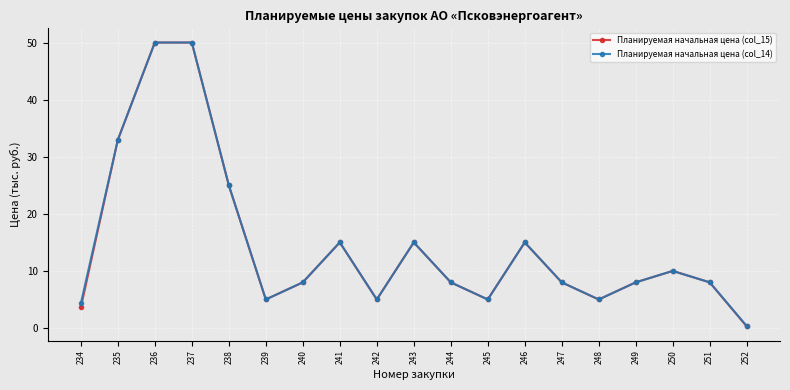

Reading left to right, what are all the values shown in this chart?

Планируемая начальная цена (col_15): 234=3.6	235=33.0	236=50.0	237=50.0	238=25.0	239=5.0	240=8.0	241=15.0	242=5.0	243=15.0	244=8.0	245=5.0	246=15.0	247=8.0	248=5.0	249=8.0	250=10.0	251=8.0	252=0.3
Планируемая начальная цена (col_14): 234=4.3	235=33.0	236=50.0	237=50.0	238=25.0	239=5.0	240=8.0	241=15.0	242=5.0	243=15.0	244=8.0	245=5.0	246=15.0	247=8.0	248=5.0	249=8.0	250=10.0	251=8.0	252=0.3